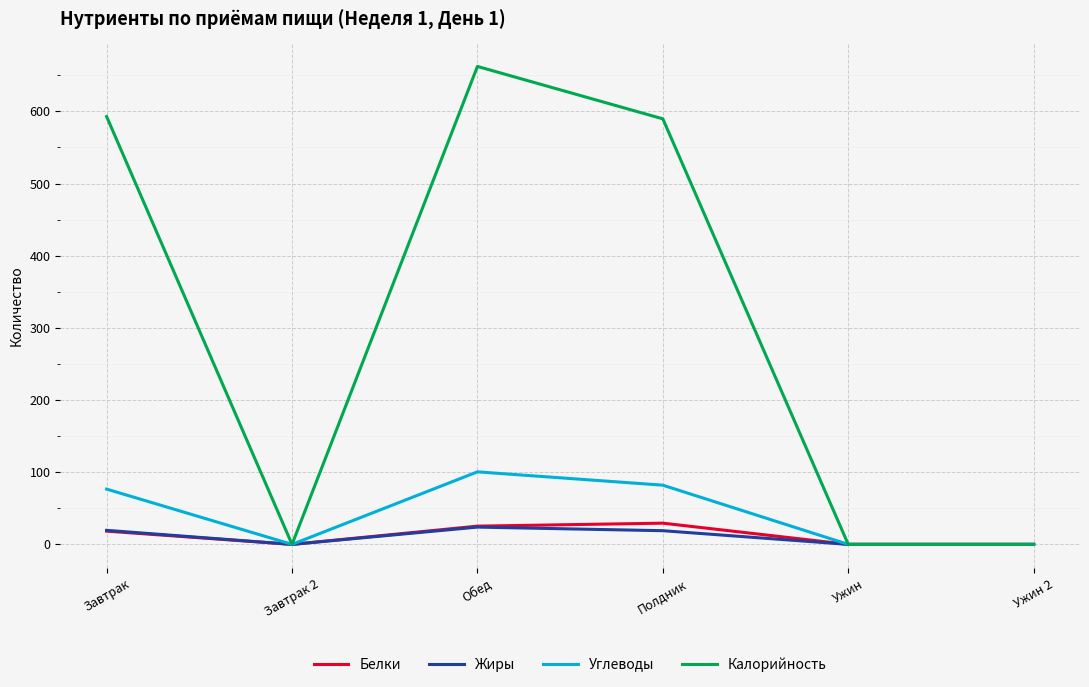

Which category has the highest value across all series?

Обед